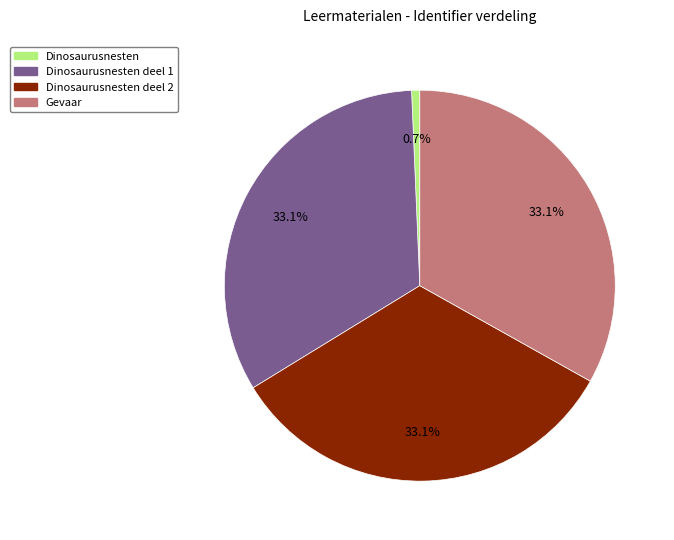

What is the smallest slice in the pie chart?

Dinosaurusnesten